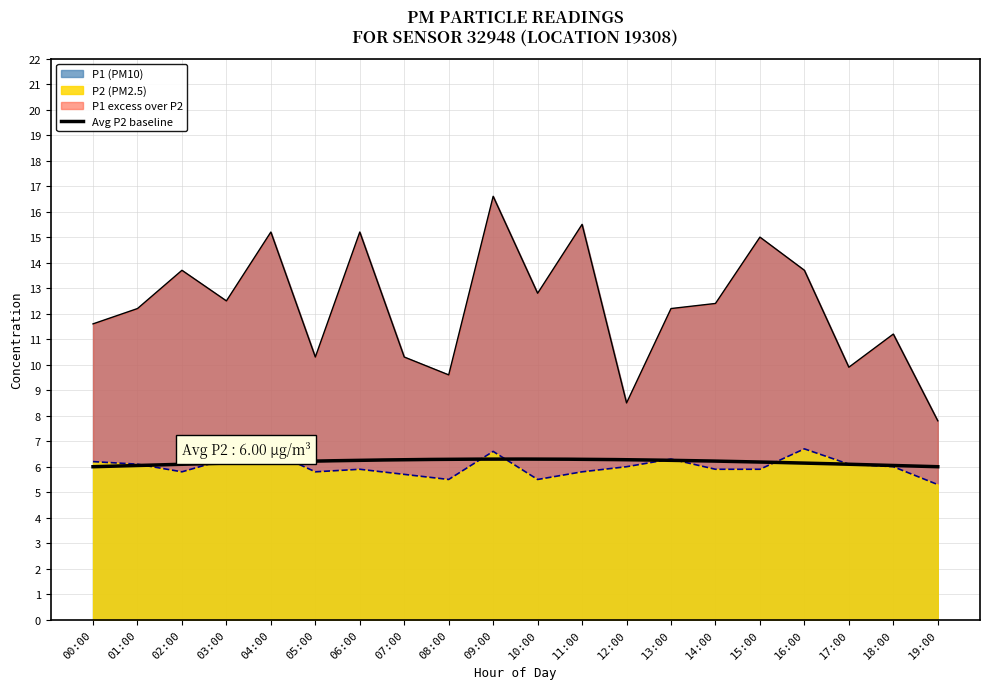

Reading left to right, extract all data points from this chart.

P1: 11.6	12.2	13.7	12.5	15.2	10.3	15.2	10.3	9.6	16.6	12.8	15.5	8.5	12.2	12.4	15.0	13.7	9.9	11.2	7.8
P2: 6.2	6.1	5.8	6.3	6.6	5.8	5.9	5.7	5.5	6.6	5.5	5.8	6.0	6.3	5.9	5.9	6.7	6.1	6.0	5.3